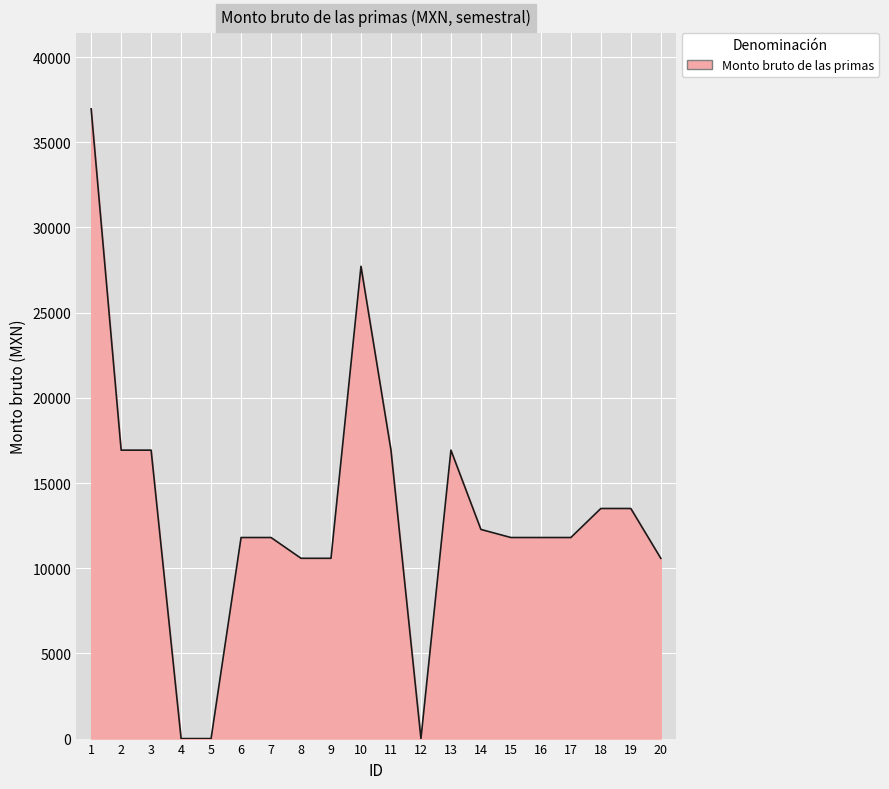

The value at 16 is 5068.7. True or false?

False